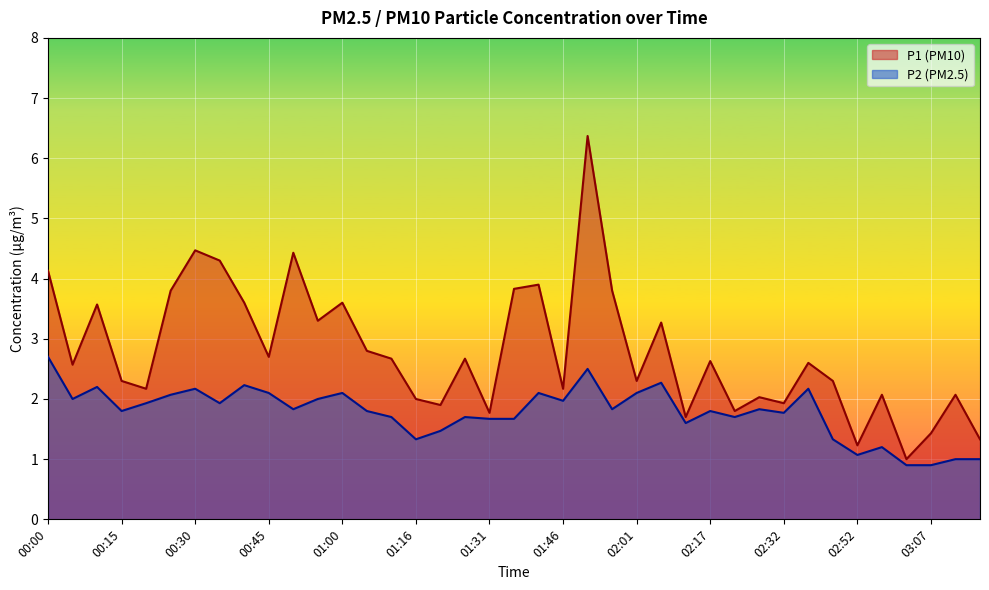

Between 00:45 and 03:02, which series saw the biggest shift?

P1